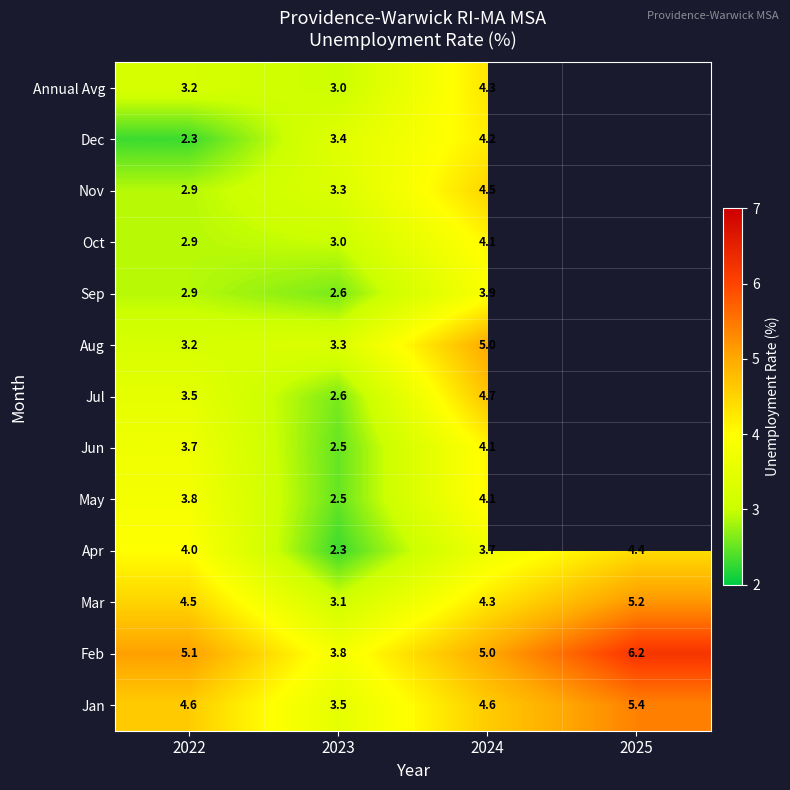

The Feb series shows 1.3 at 2022. True or false?

False